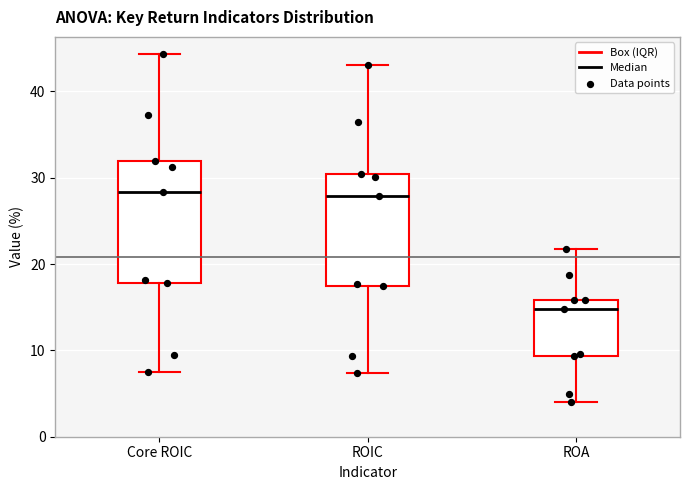

Reading left to right, transcribe this box plot: for each box, give where its median line is, the range the box spans, and where its two whiskers end, as read against the y-axis. The values are not printed on the chart, so give them approximately, as read against the axis.

Core ROIC: median 28, box 18 to 32, whiskers 8 to 44
ROIC: median 28, box 18 to 30, whiskers 7 to 43
ROA: median 15, box 9 to 16, whiskers 4 to 22